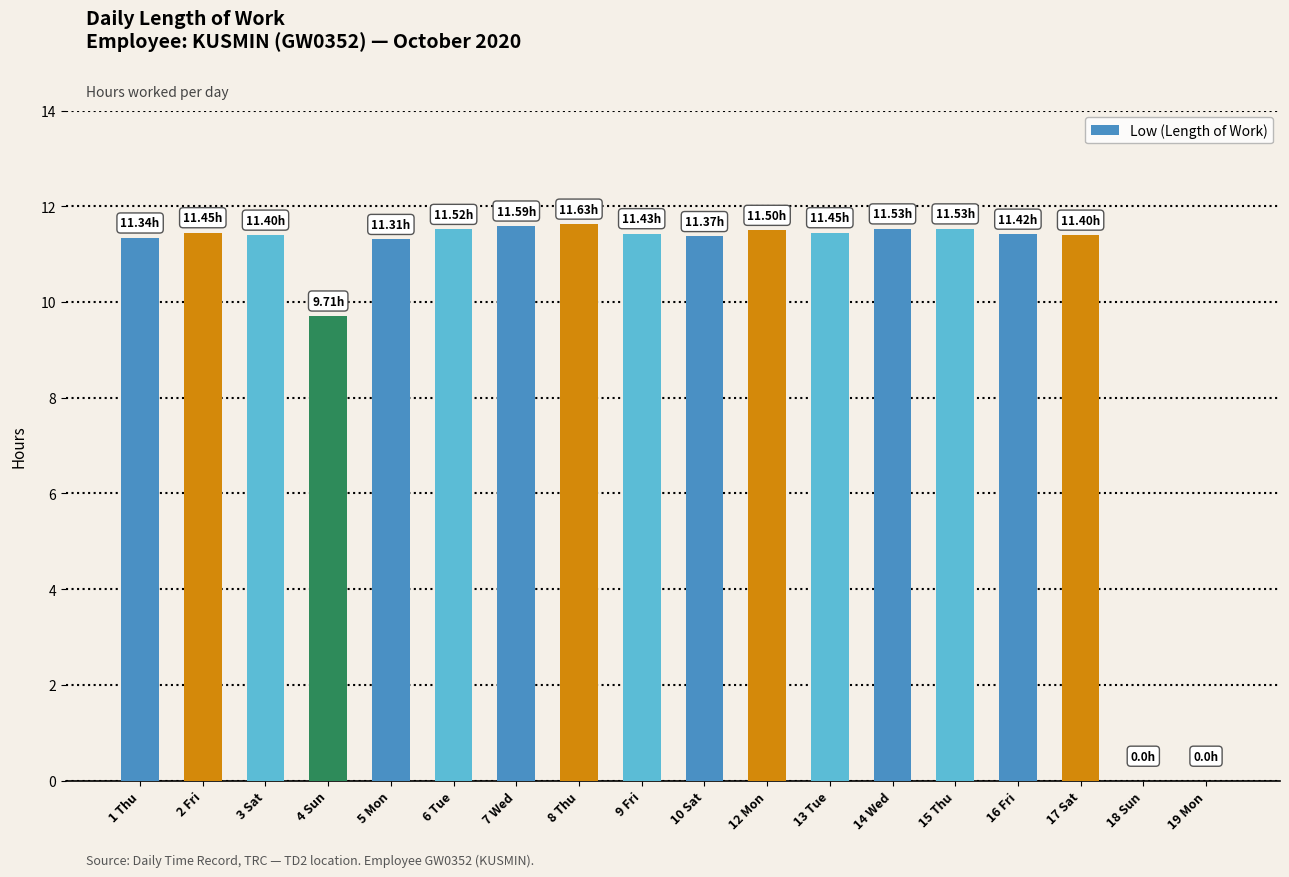

What is the sum of the values at 1 Thu and 16 Fri?

22.8